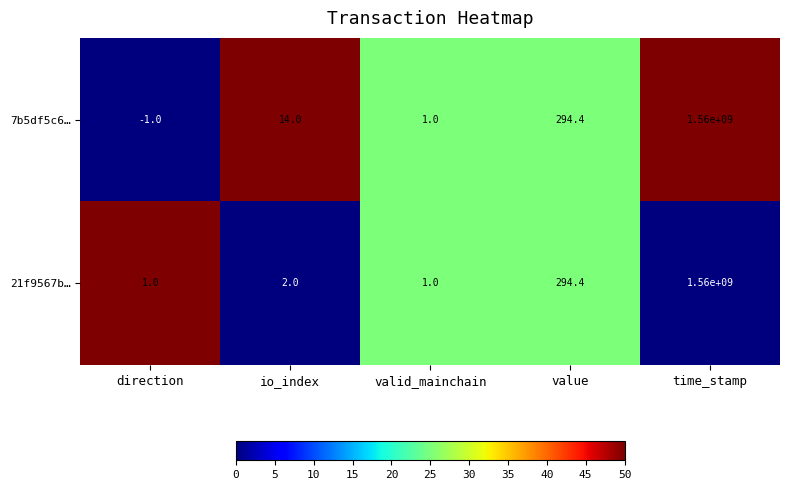

Reading left to right, extract all data points from this chart.

7b5df5c6…: -1.0	14.0	1.0	294.4	1560000000.0
21f9567b…: 1.0	2.0	1.0	294.4	1560000000.0